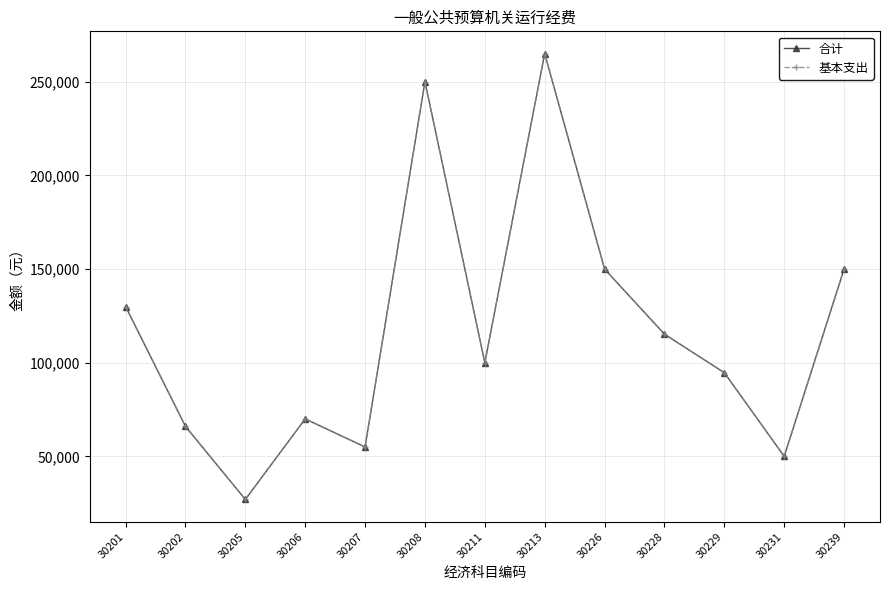

In 合计, how many points are lower than both neighbors (excluding endpoints)?

4